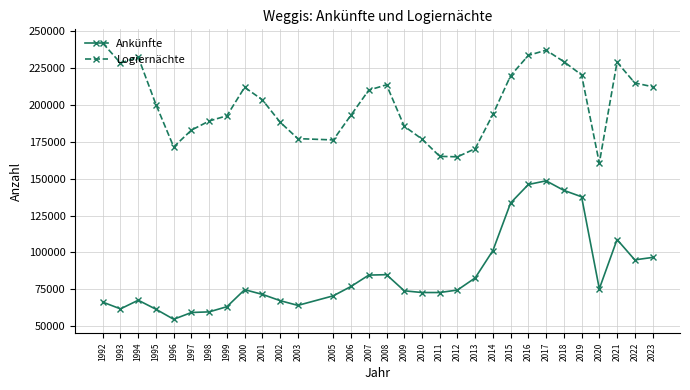

Where is the first local minimum for Logiernächte?

1993